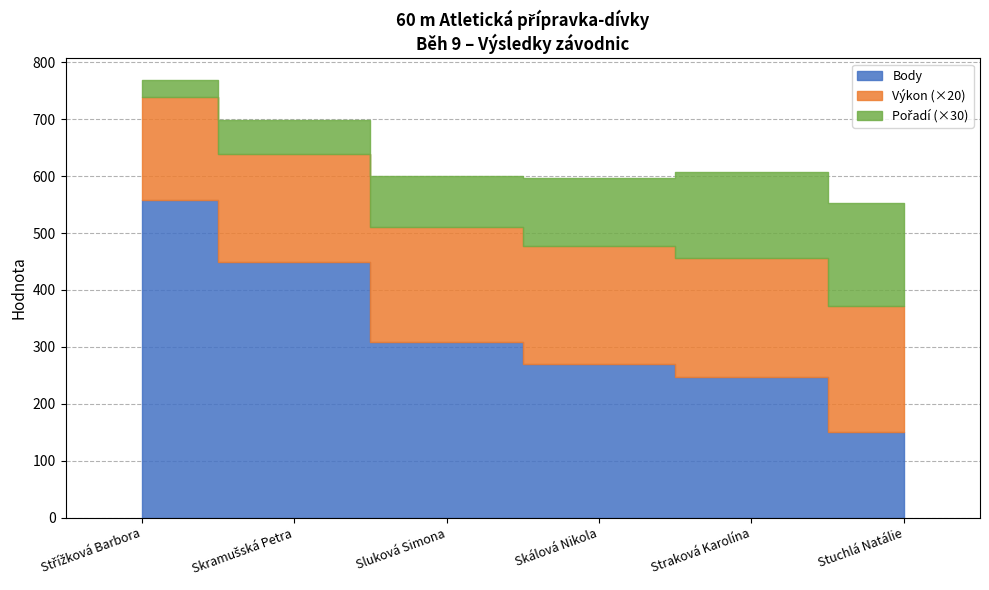

What value does the Pořadí series have at Skramušská Petra?

2.0